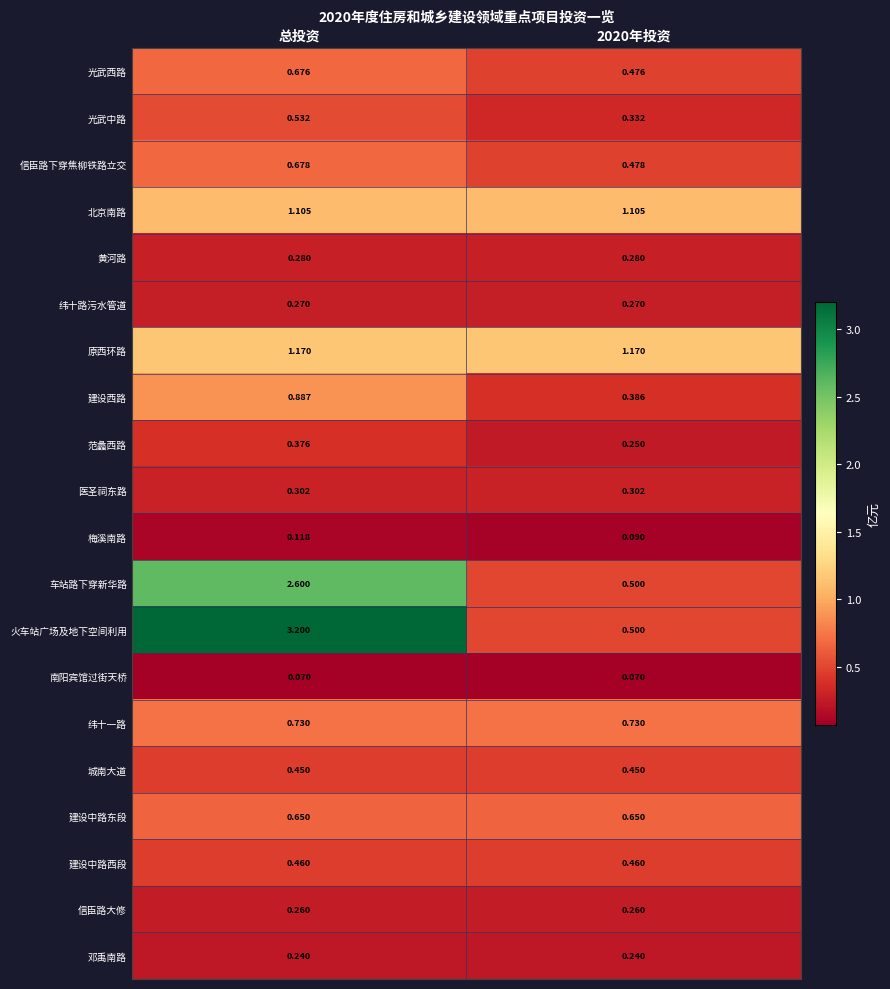

At which category does the chart reach its peak across all series?

总投资